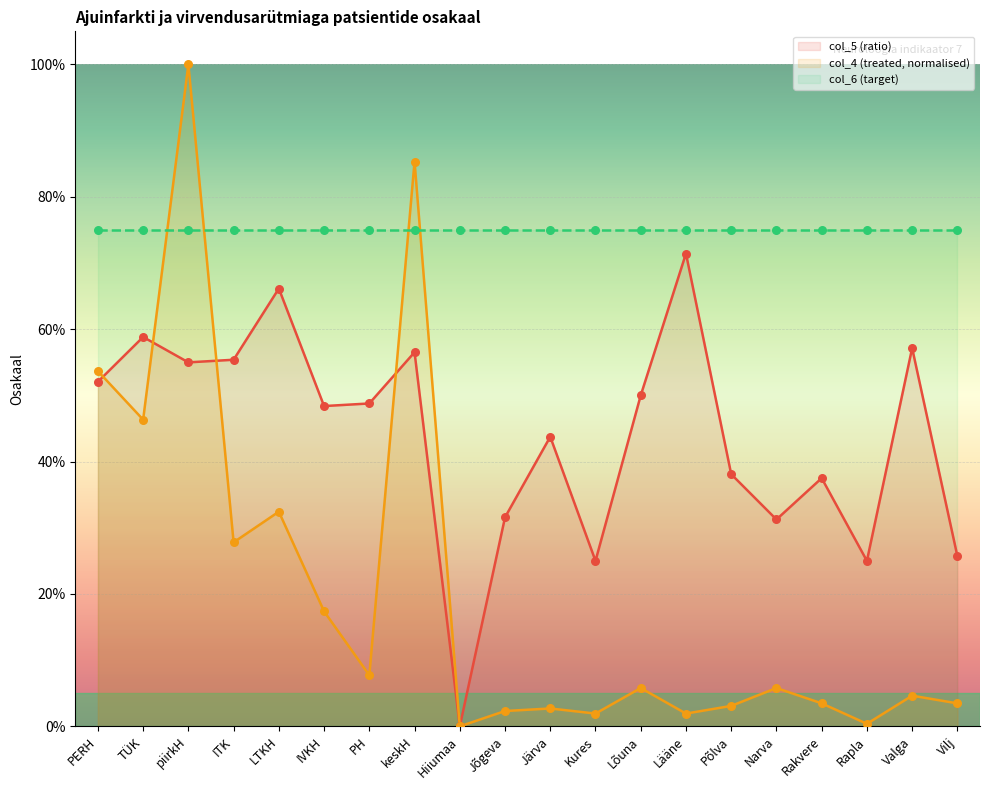

Which series has the largest Y range (max minus min)?

col_4 (treated)